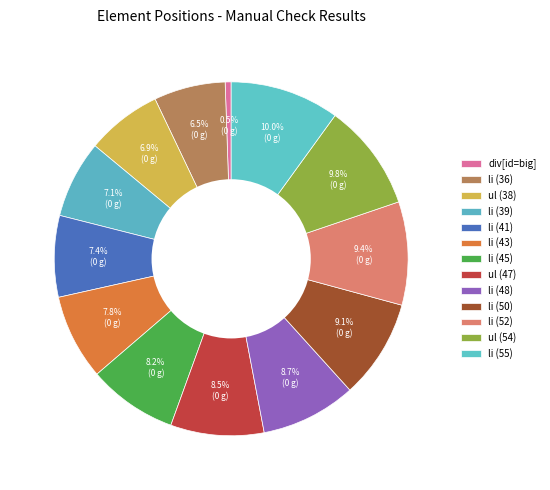

How many slices are in this pie chart?

13